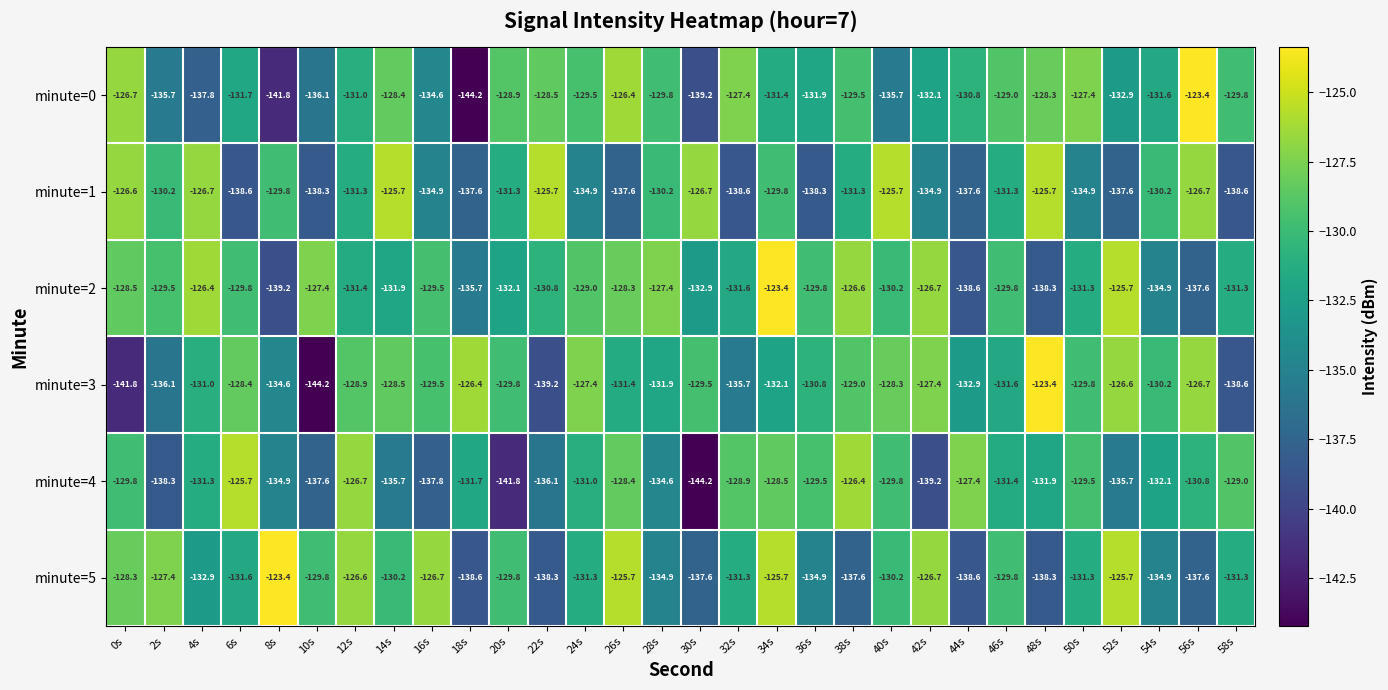

The minute=0 series shows -132.1 at 42s. True or false?

True